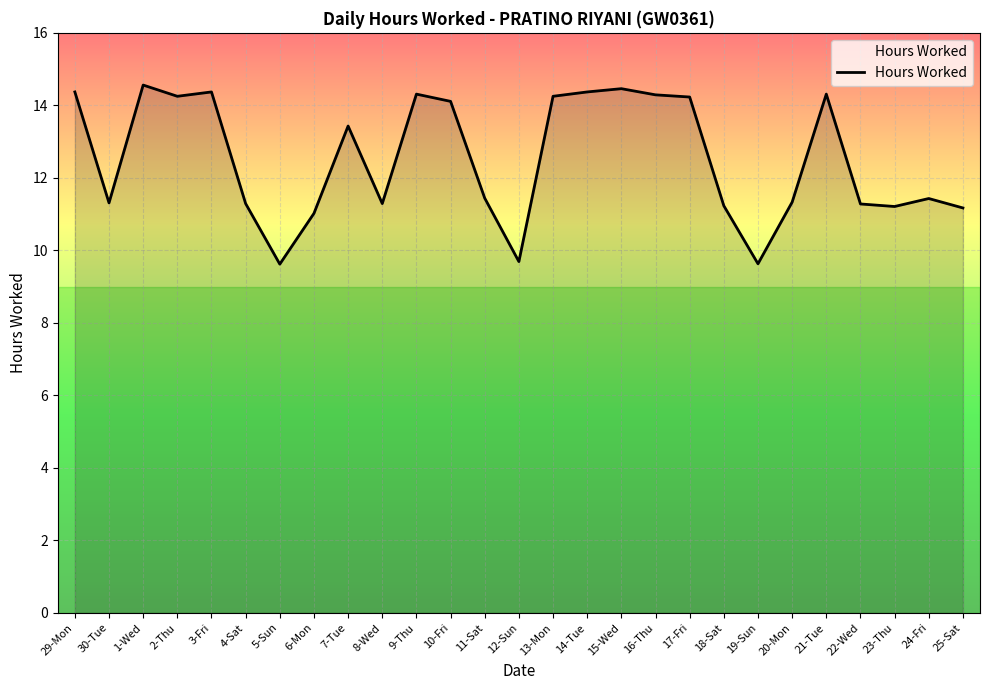

The chart shows a value of 9.6 at 5-Sun. True or false?

True